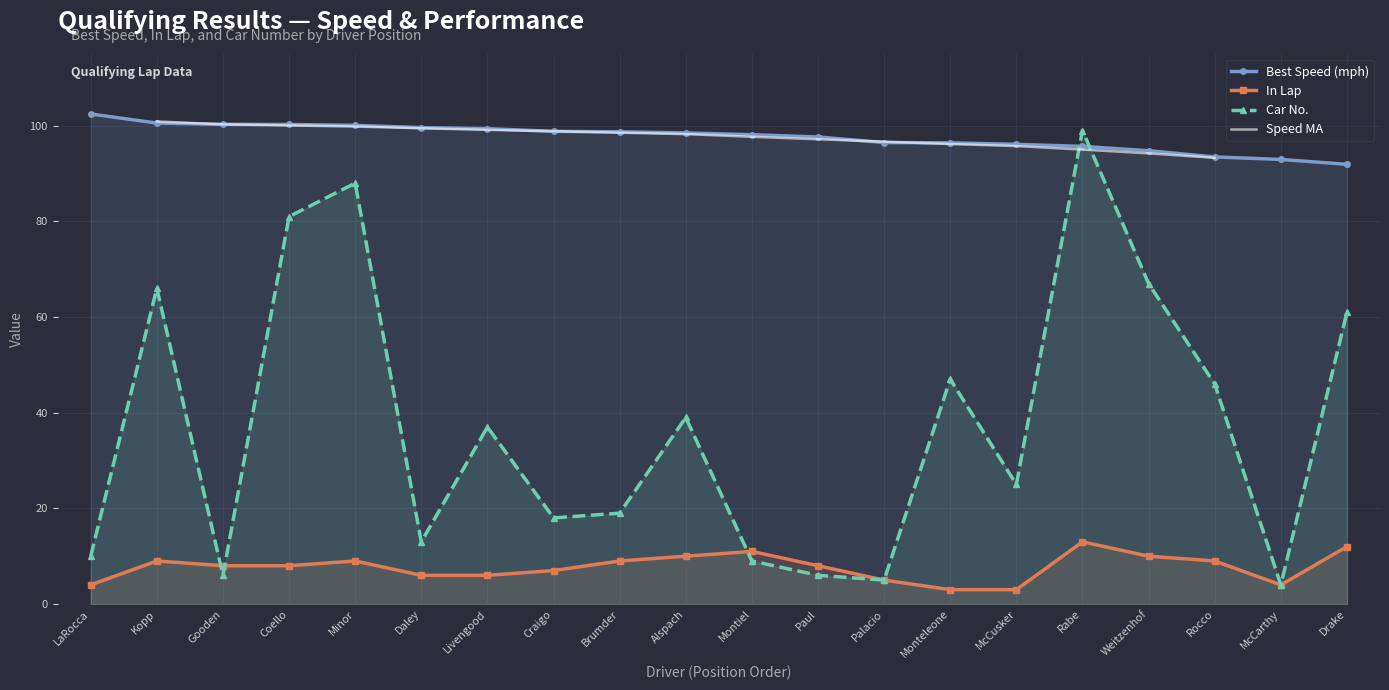

Reading left to right, what are all the values shown in this chart?

Best Speed: 102.5	100.6	100.3	100.3	100.1	99.6	99.4	98.8	98.7	98.5	98.1	97.7	96.5	96.4	96.1	95.7	94.8	93.5	93.0	91.9
In Lap: 4.0	9.0	8.0	8.0	9.0	6.0	6.0	7.0	9.0	10.0	11.0	8.0	5.0	3.0	3.0	13.0	10.0	9.0	4.0	12.0
Car No.: 10.0	66.0	6.0	81.0	88.0	13.0	37.0	18.0	19.0	39.0	9.0	6.0	5.0	47.0	25.0	99.0	67.0	46.0	4.0	61.0